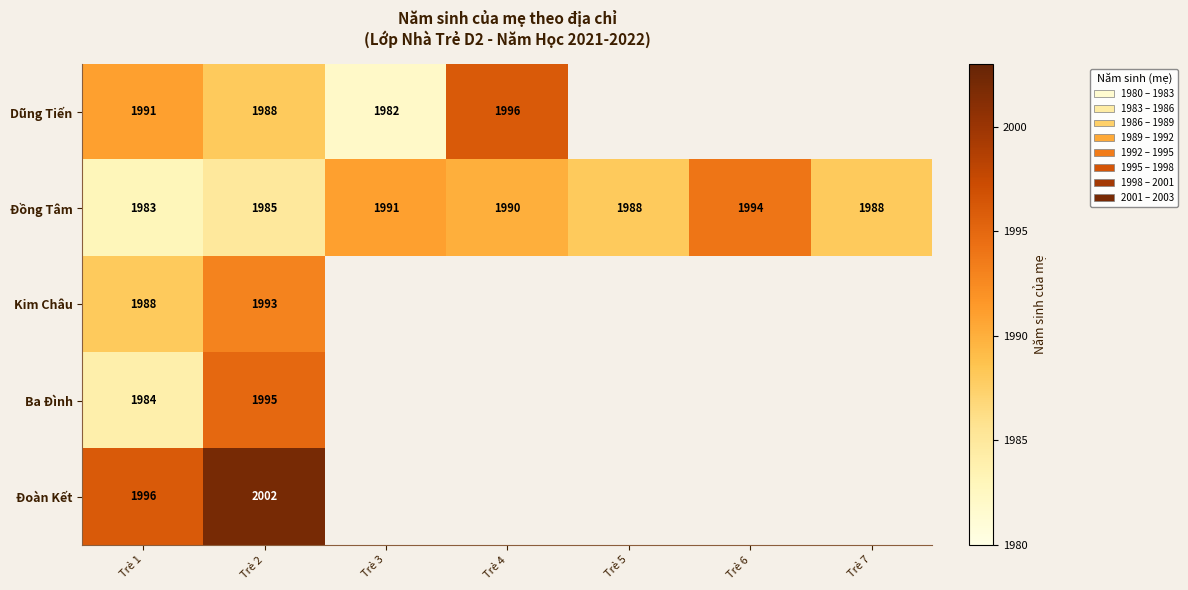

The Đồng Tâm series shows 1990 at Trẻ 4. True or false?

True